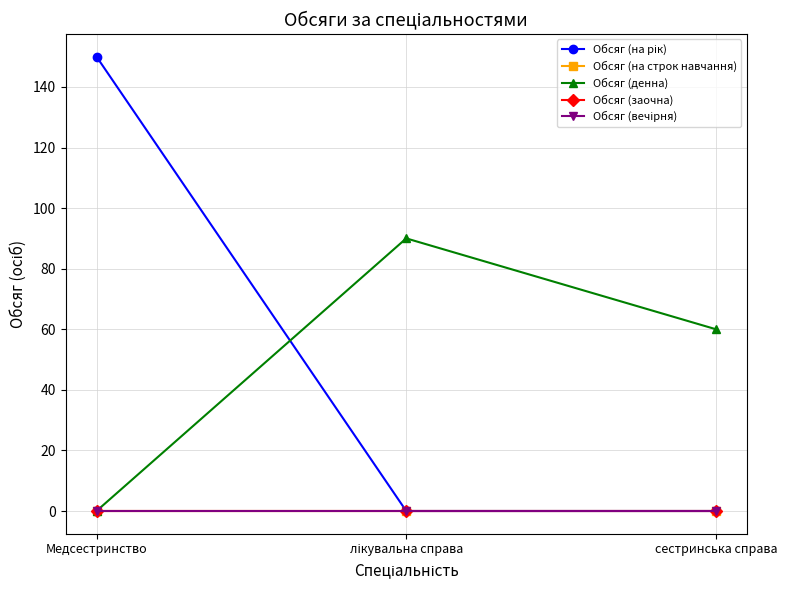

Does the chart have visible grid lines?

Yes